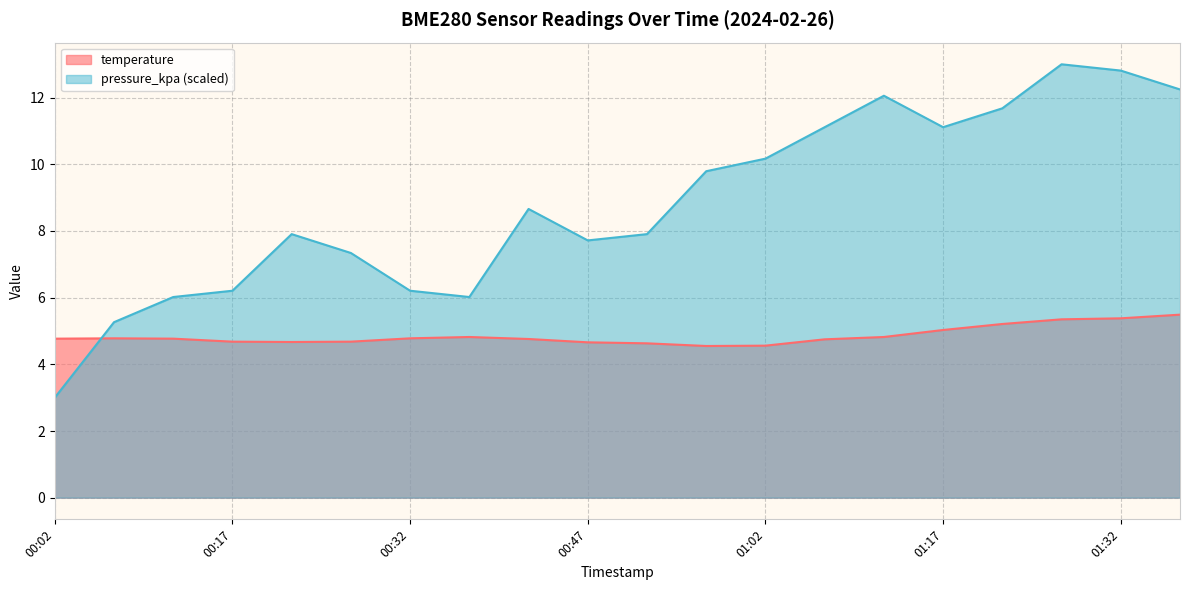

What is the minimum value for pressure_kpa?

3.0